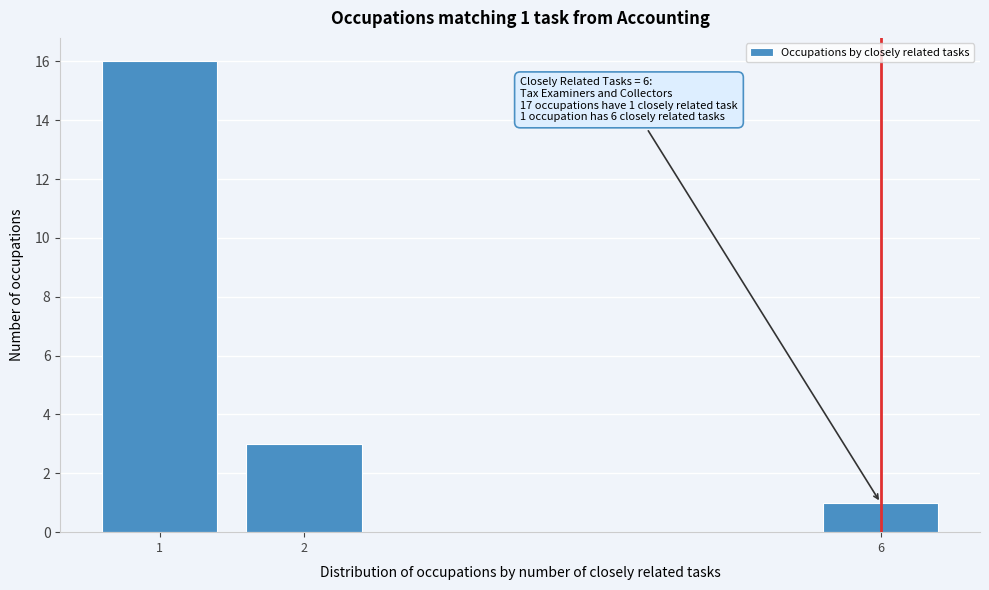

Reading left to right, extract all data points from this chart.

1=16	2=3	6=1